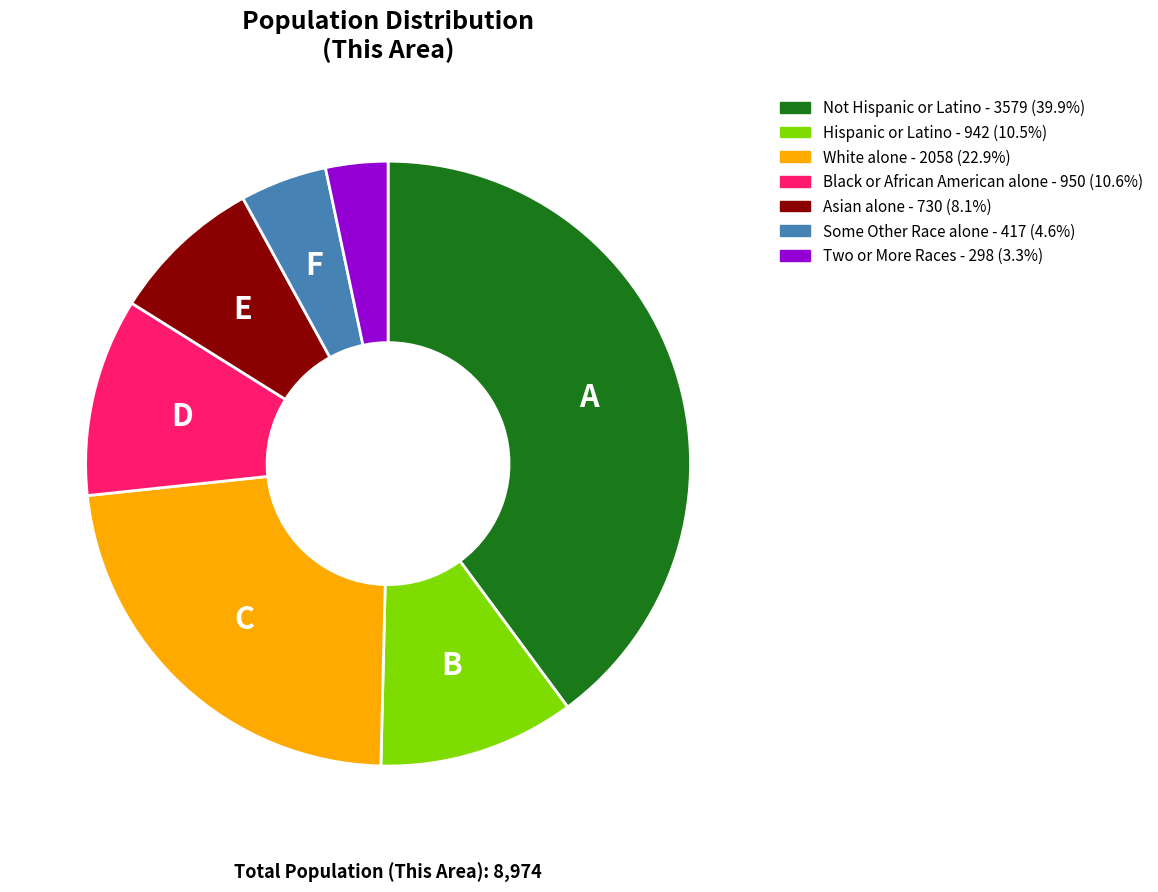

Combined, do White alone and Hispanic or Latino account for over 50%?

No